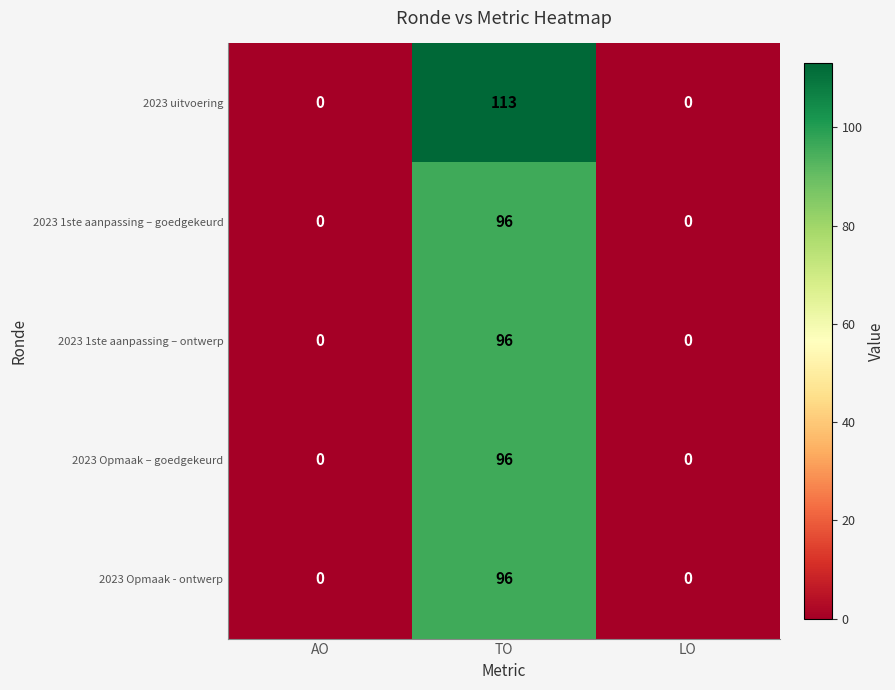

Reading left to right, list all the values displayed in this chart.

2023 uitvoering: AO=0	TO=113	LO=0
2023 1ste aanpassing – goedgekeurd: AO=0	TO=96	LO=0
2023 1ste aanpassing – ontwerp: AO=0	TO=96	LO=0
2023 Opmaak – goedgekeurd: AO=0	TO=96	LO=0
2023 Opmaak - ontwerp: AO=0	TO=96	LO=0